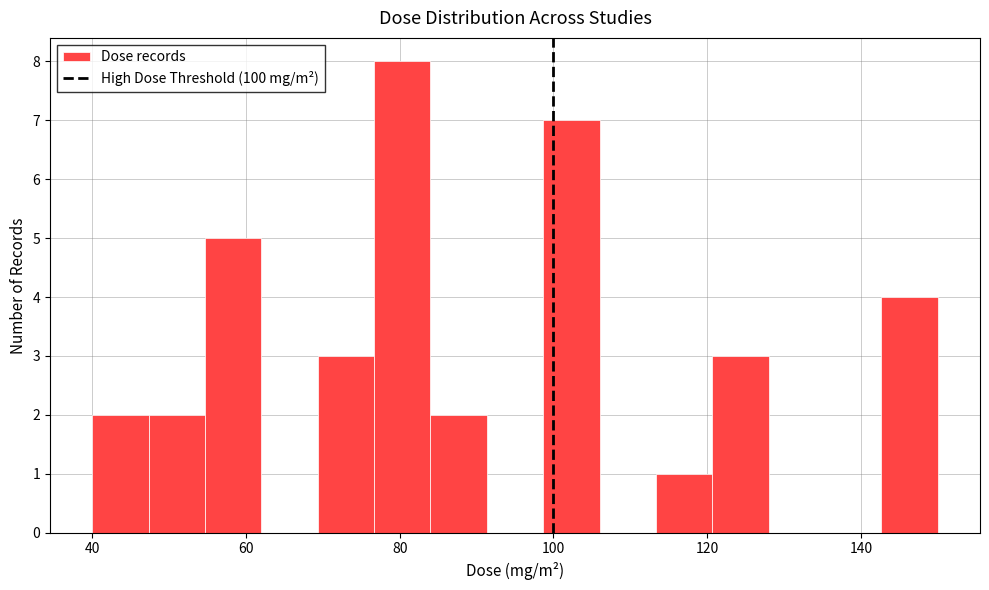

Read against the x-axis, roughly where is the centre of the tallest bar?

80